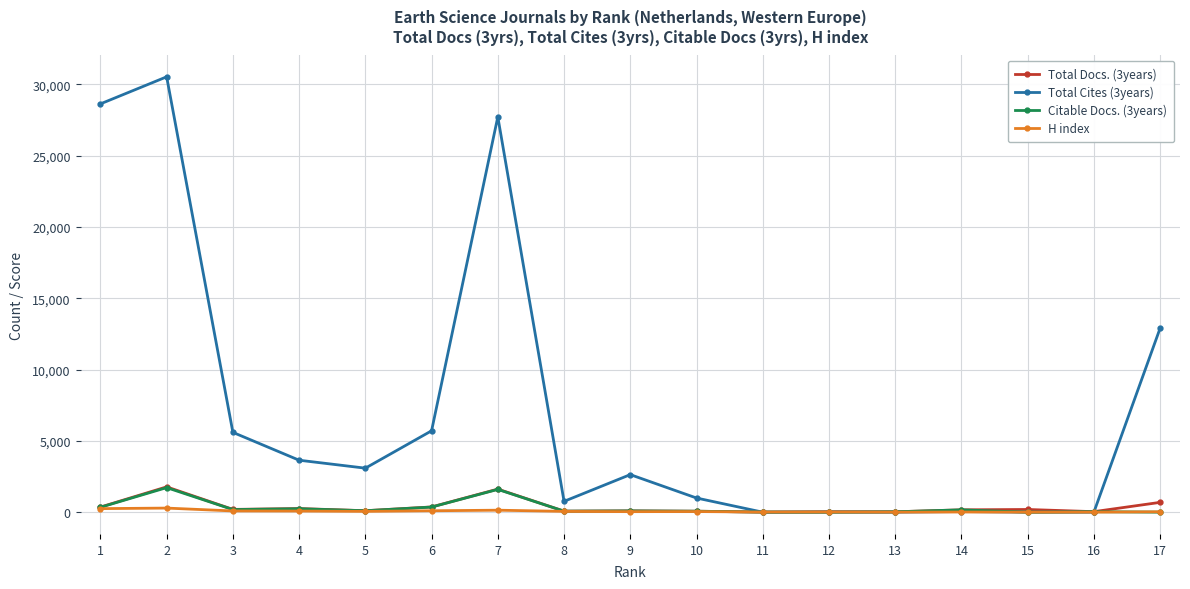

What is the average value of the H index series?

70